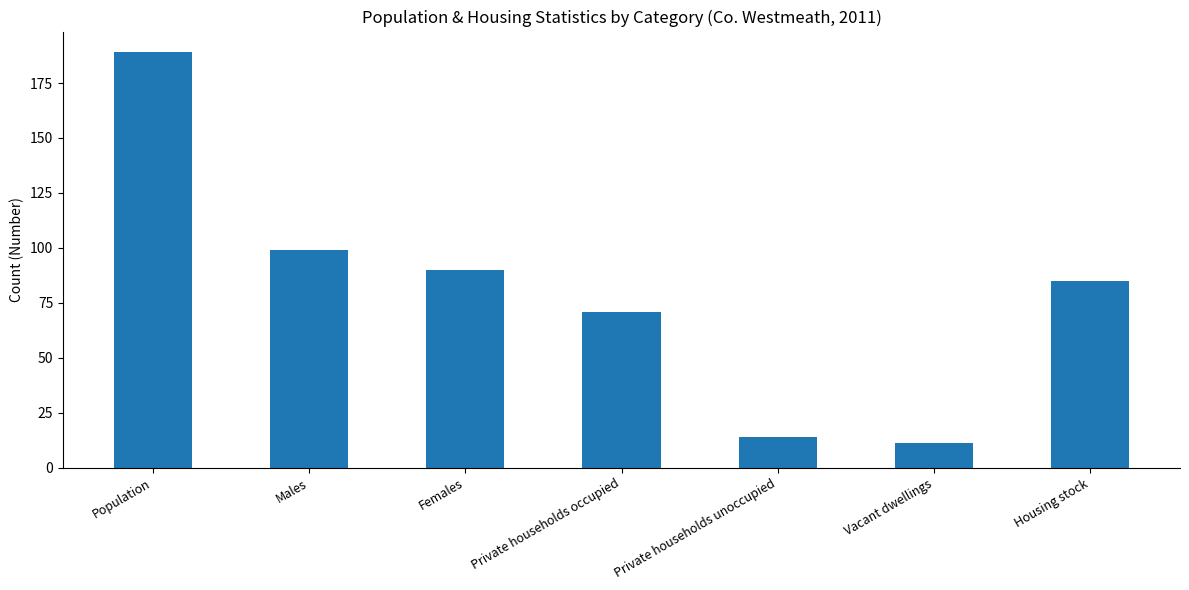

What is the smallest value displayed?

11